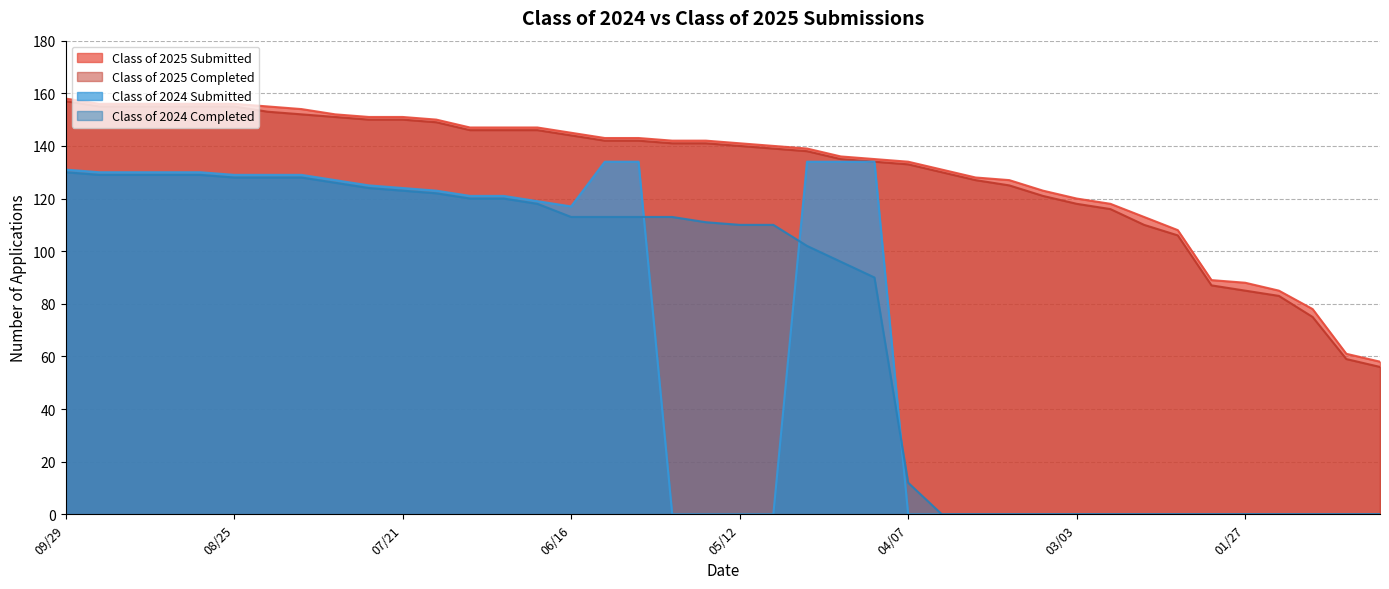

Reading left to right, extract all data points from this chart.

Class of 2025 Submitted: 158	156	156	156	156	156	155	154	152	151	151	150	147	147	147	145	143	143	142	142	141	140	139	136	135	134	131	128	127	123	120	118	113	108	89	88	85	78	61	58
Class of 2025 Completed: 157	155	155	155	155	155	153	152	151	150	150	149	146	146	146	144	142	142	141	141	140	139	138	135	134	133	130	127	125	121	118	116	110	106	87	85	83	75	59	56
Class of 2024 Submitted: 131	130	130	130	130	129	129	129	127	125	124	123	121	121	119	117	134	134	0	0	0	0	134	134	134	0	0	0	0	0	0	0	0	0	0	0	0	0	0	0
Class of 2024 Completed: 130	129	129	129	129	128	128	128	126	124	123	122	120	120	118	113	113	113	113	111	110	110	102	96	90	12	0	0	0	0	0	0	0	0	0	0	0	0	0	0